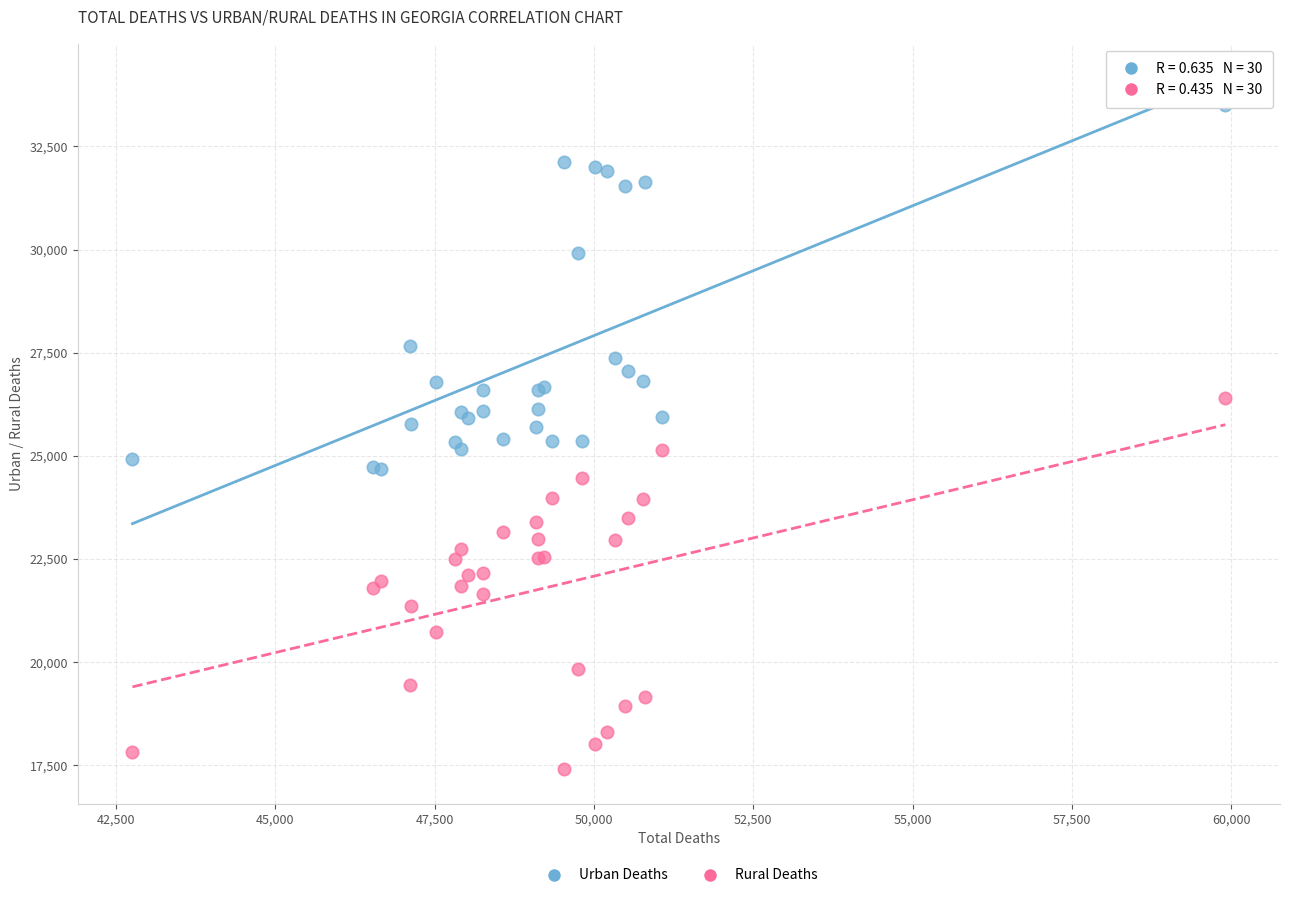

Which series contains the highest Y value?

Urban Deaths